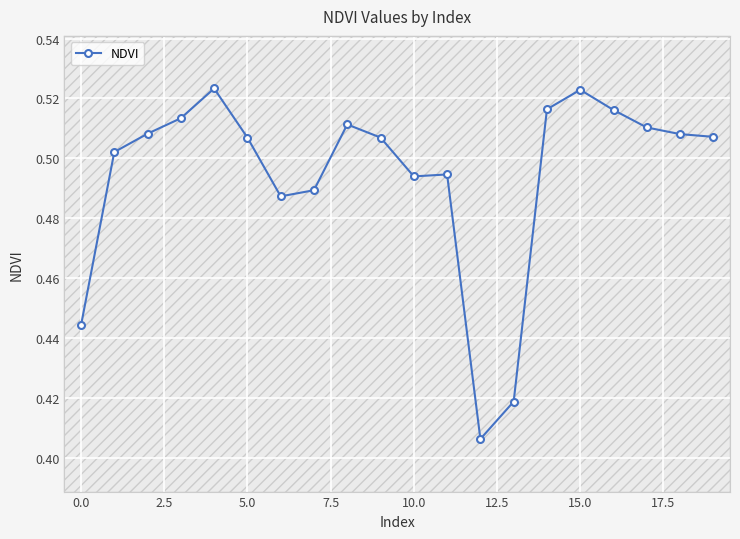

True or false: the data has more than 1 interior local peaks.

True